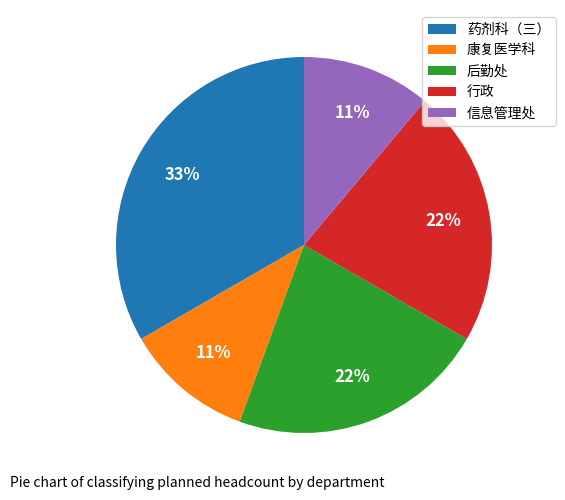

Which category has the biggest portion of the pie?

药剂科（三）